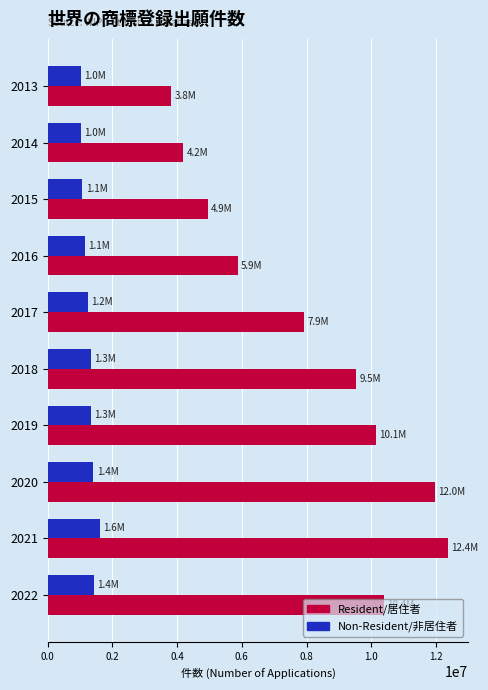

What is the sum of the Non-Resident/非居住者 values at 2021 and 2016?

2762100